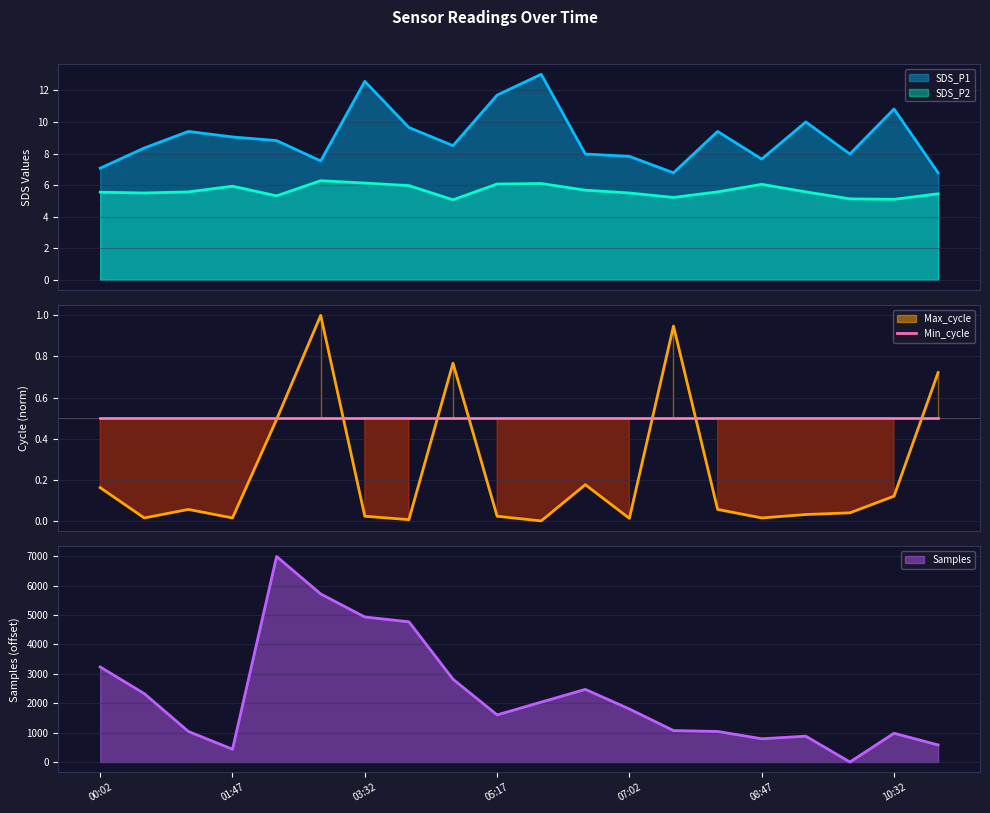

Which series changed the most between 01:12 and 11:07?

Samples